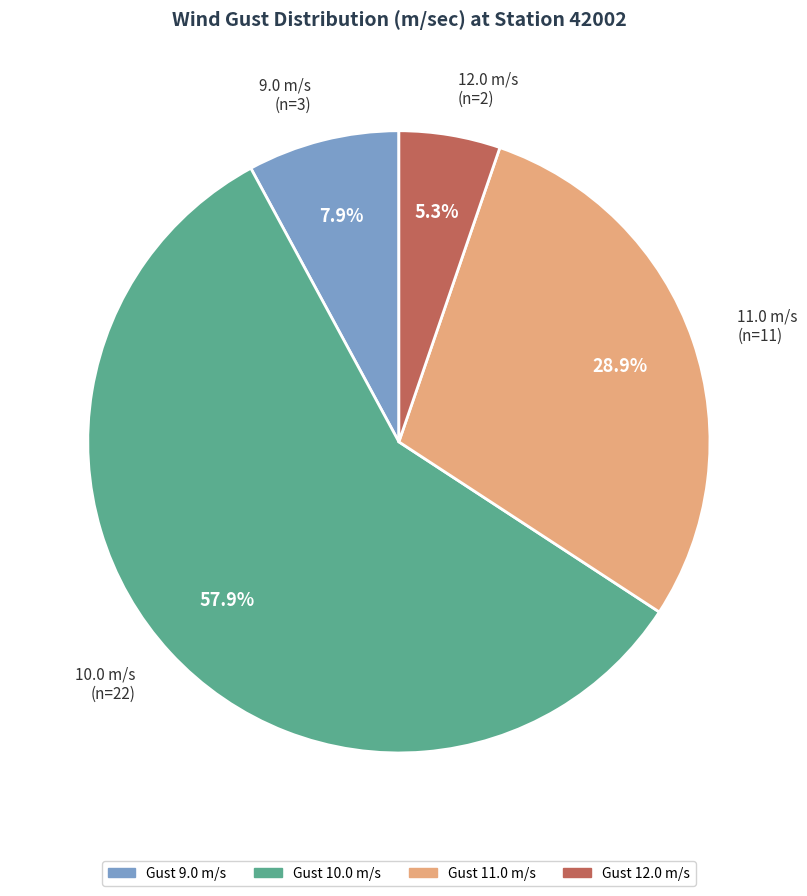

How many segments does this pie chart have?

4